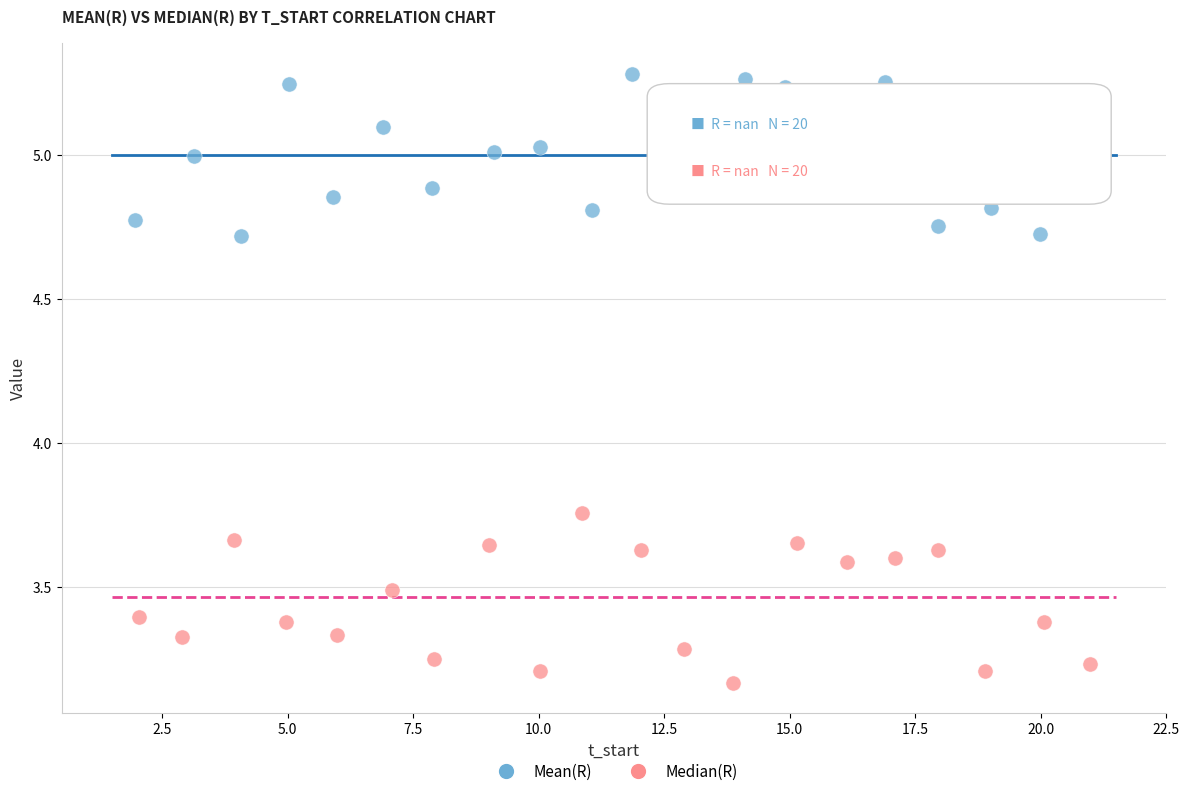

What are all the series names shown in the legend?

Mean(R), Median(R)